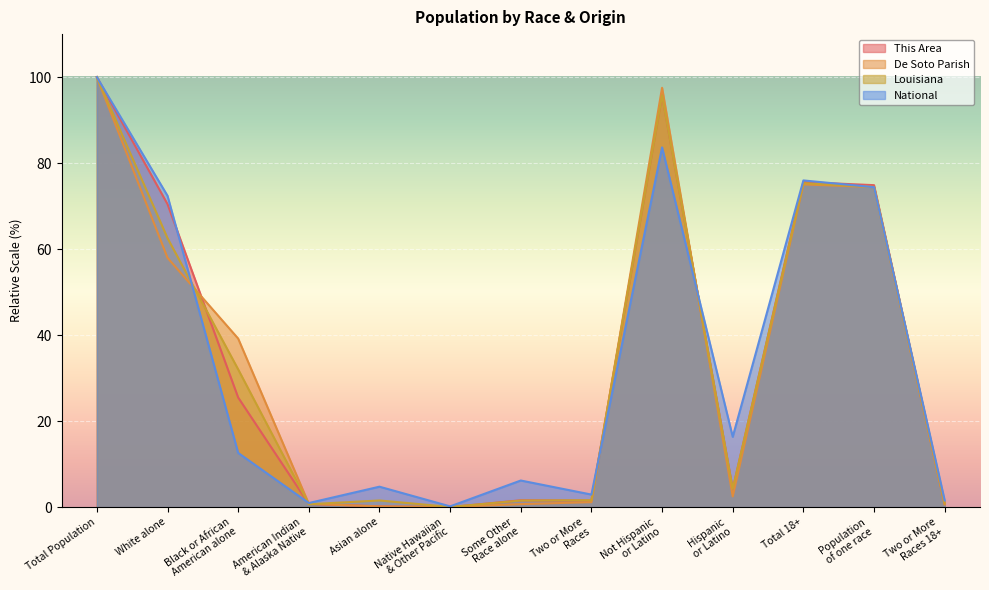

Rank the series by their average value, from highest to lowest.

National, This Area, Louisiana, De Soto Parish